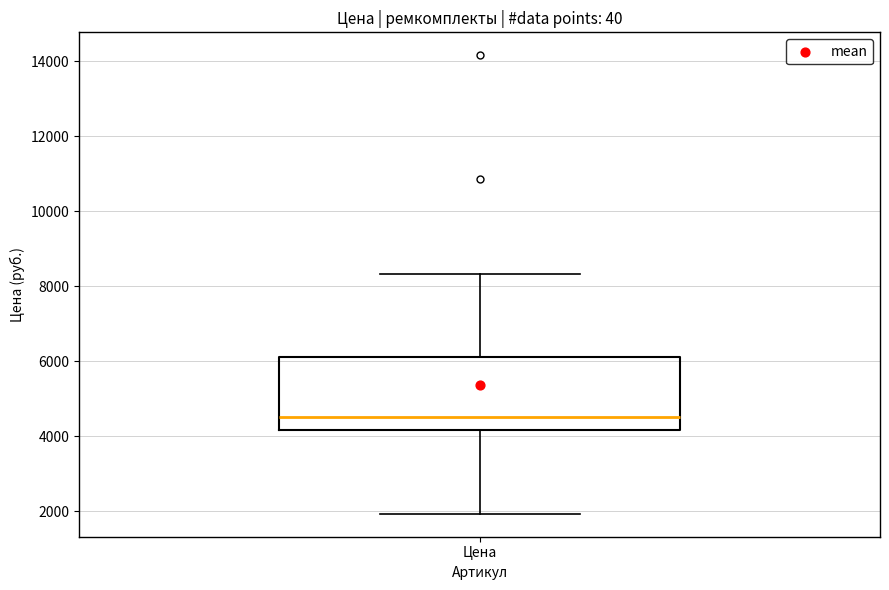

Transcribe this box plot: give where the median line is, the range the box spans, and where the two whiskers end, as read against the y-axis. The values are not printed on the chart, so give them approximately, as read against the axis.

median 4600, box 4200 to 6200, whiskers 2000 to 8400